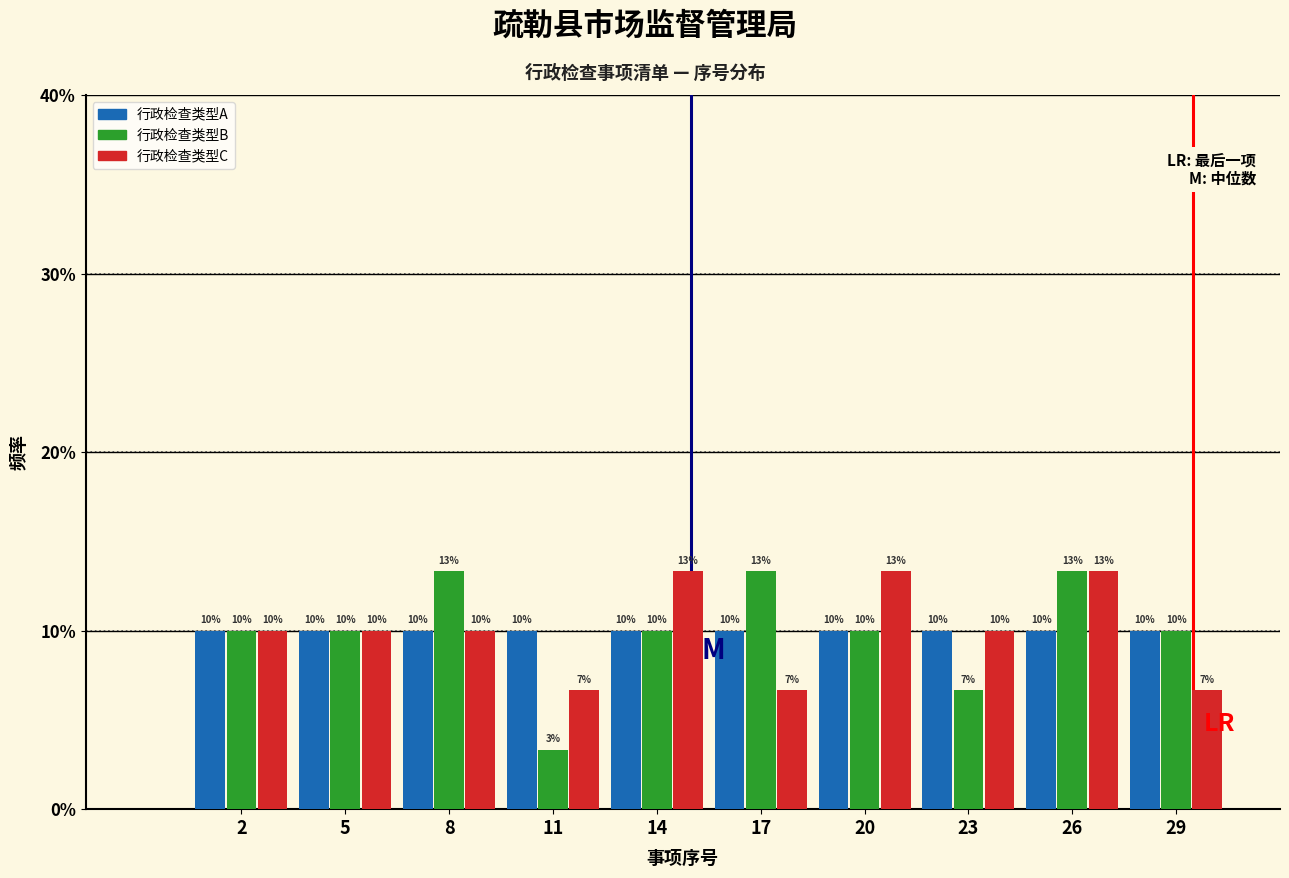

What is the average value of the 行政检查类型C series?

10.0